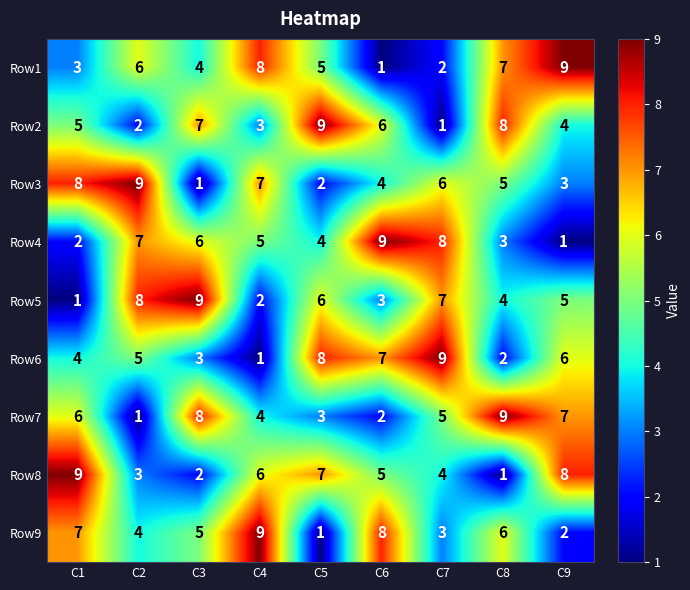

What is the difference between the maximum and second lowest values in the Row5 series?

7